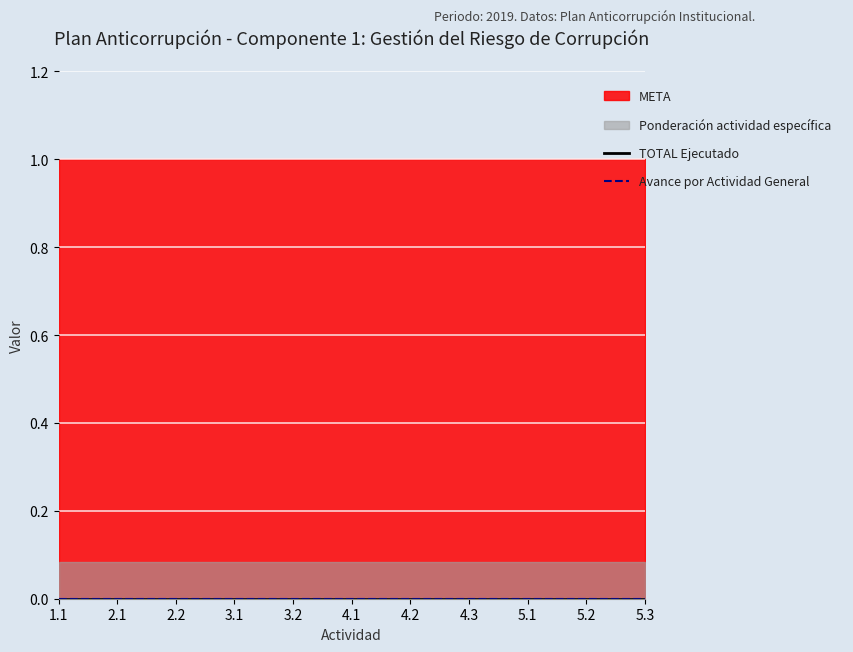

Reading left to right, what are all the values shown in this chart?

TOTAL Ejecutado: 1.1=0.0	2.1=0.0	2.2=0.0	3.1=0.0	3.2=0.0	4.1=0.0	4.2=0.0	4.3=0.0	5.1=0.0	5.2=0.0	5.3=0.0
META: 1.1=1.0	2.1=1.0	2.2=1.0	3.1=1.0	3.2=1.0	4.1=1.0	4.2=1.0	4.3=1.0	5.1=1.0	5.2=1.0	5.3=1.0
Ponderación actividad específica: 1.1=0.1	2.1=0.1	2.2=0.1	3.1=0.1	3.2=0.1	4.1=0.1	4.2=0.1	4.3=0.1	5.1=0.1	5.2=0.1	5.3=0.1
Avance por Actividad Específica: 1.1=0.0	2.1=0.0	2.2=0.0	3.1=0.0	3.2=0.0	4.1=0.0	4.2=0.0	4.3=0.0	5.1=0.0	5.2=0.0	5.3=0.0
Avance por Actividad General: 1.1=0.0	2.1=0.0	2.2=0.0	3.1=0.0	3.2=0.0	4.1=0.0	4.2=0.0	4.3=0.0	5.1=0.0	5.2=0.0	5.3=0.0